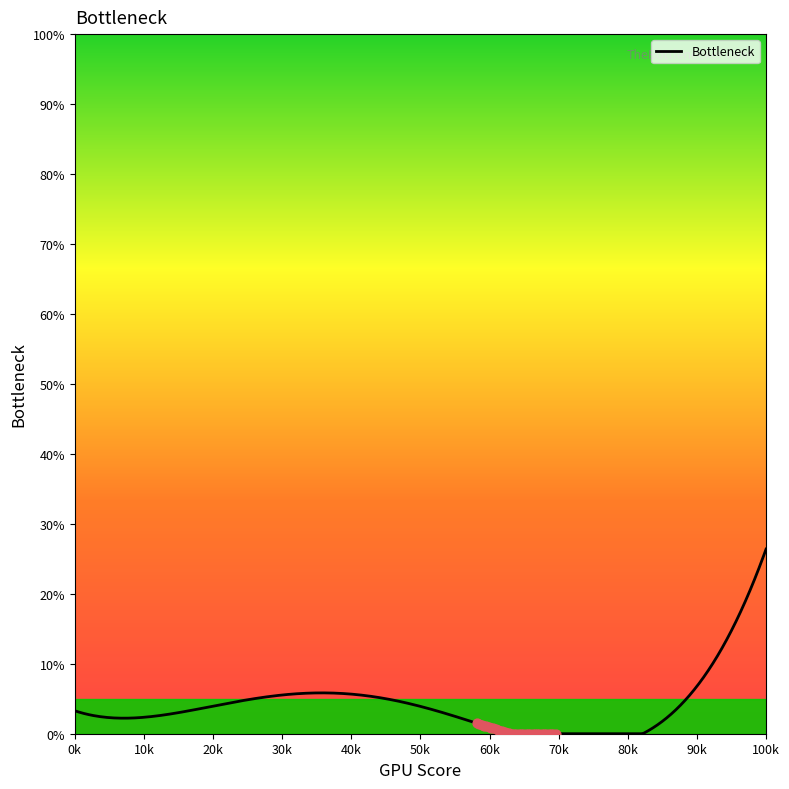

What is the greatest value displayed?

26.4